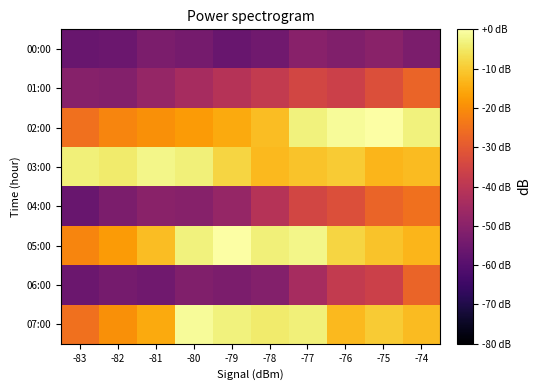

Reading right to left, transcribe all the data shown in this chart.

00:00: -74=-52.6	-75=-49.7	-76=-51.7	-77=-50.1	-78=-54.9	-79=-56.5	-80=-53.8	-81=-52.7	-82=-55.9	-83=-56.3
01:00: -74=-27.7	-75=-32.4	-76=-36.5	-77=-34.9	-78=-38.2	-79=-41.1	-80=-44.3	-81=-47.8	-82=-51.2	-83=-50.5
02:00: -74=-3.2	-75=0.0	-76=-1.1	-77=-3.4	-78=-12.0	-79=-15.2	-80=-17.5	-81=-19.5	-82=-21.5	-83=-25.2
03:00: -74=-12.3	-75=-13.4	-76=-9.7	-77=-11.1	-78=-12.6	-79=-8.4	-80=-3.6	-81=-2.2	-82=-4.6	-83=-3.7
04:00: -74=-25.2	-75=-27.7	-76=-32.4	-77=-34.9	-78=-41.1	-79=-47.8	-80=-50.5	-81=-49.7	-82=-52.7	-83=-56.3
05:00: -74=-13.4	-75=-11.1	-76=-8.4	-77=-2.2	-78=-3.7	-79=0.0	-80=-3.4	-81=-12.0	-82=-17.5	-83=-21.5
06:00: -74=-27.7	-75=-36.5	-76=-38.2	-77=-44.3	-78=-51.2	-79=-52.6	-80=-51.7	-81=-54.9	-82=-53.8	-83=-55.9
07:00: -74=-12.3	-75=-9.7	-76=-12.6	-77=-3.6	-78=-4.6	-79=-3.2	-80=-1.1	-81=-15.2	-82=-19.5	-83=-25.2